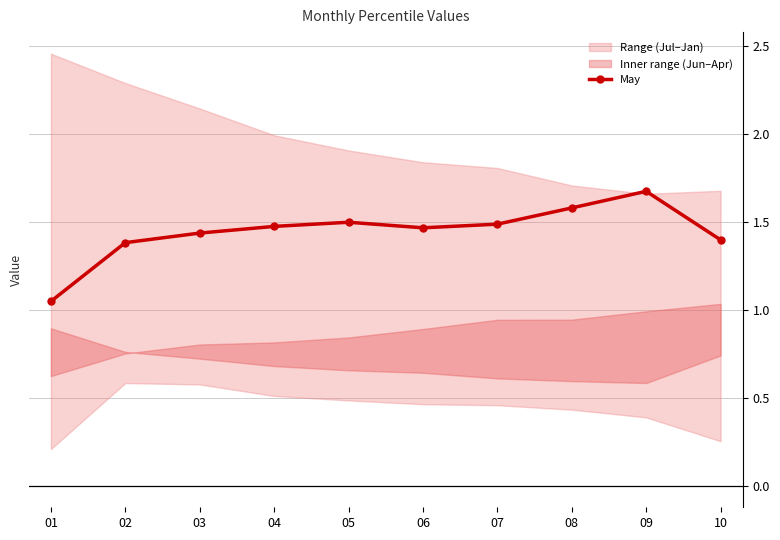

The chart shows a value of 1.5 at 04. True or false?

True